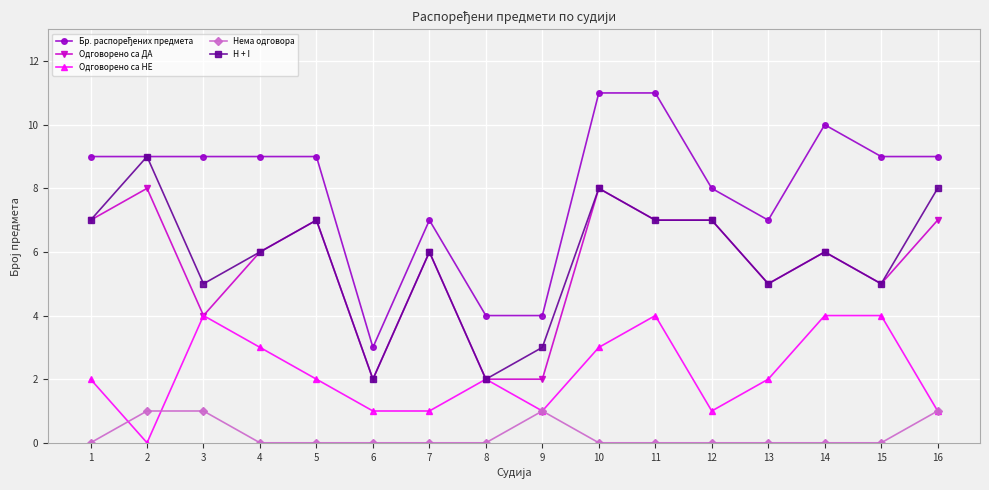

How many series are shown in this chart?

5